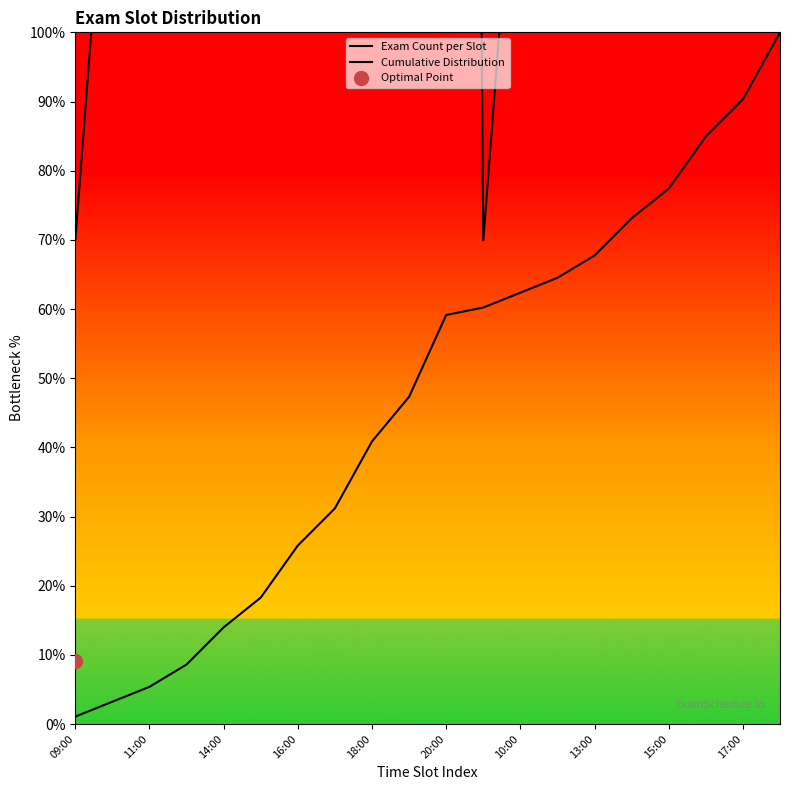

True or false: Cumulative Distribution has more than 0 interior local peaks.

False